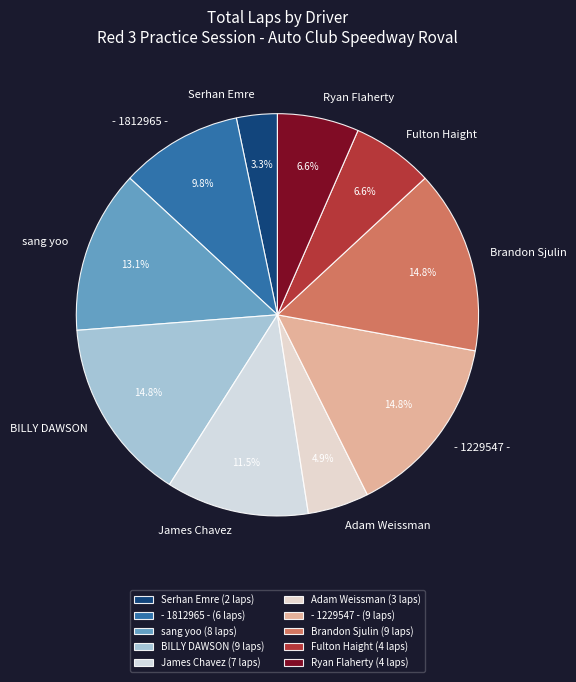

Is there any slice that represents more than half of the pie?

No